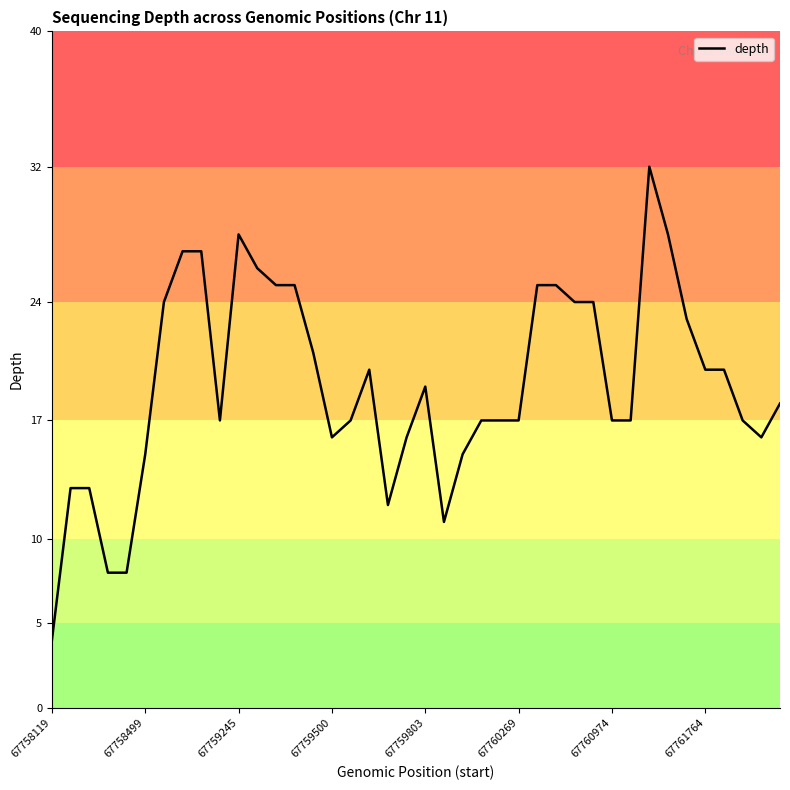

Reading left to right, transcribe all the data shown in this chart.

4	13	13	8	8	15	24	27	27	17	28	26	25	25	21	16	17	20	12	16	19	11	15	17	17	17	25	25	24	24	17	17	32	28	23	20	20	17	16	18